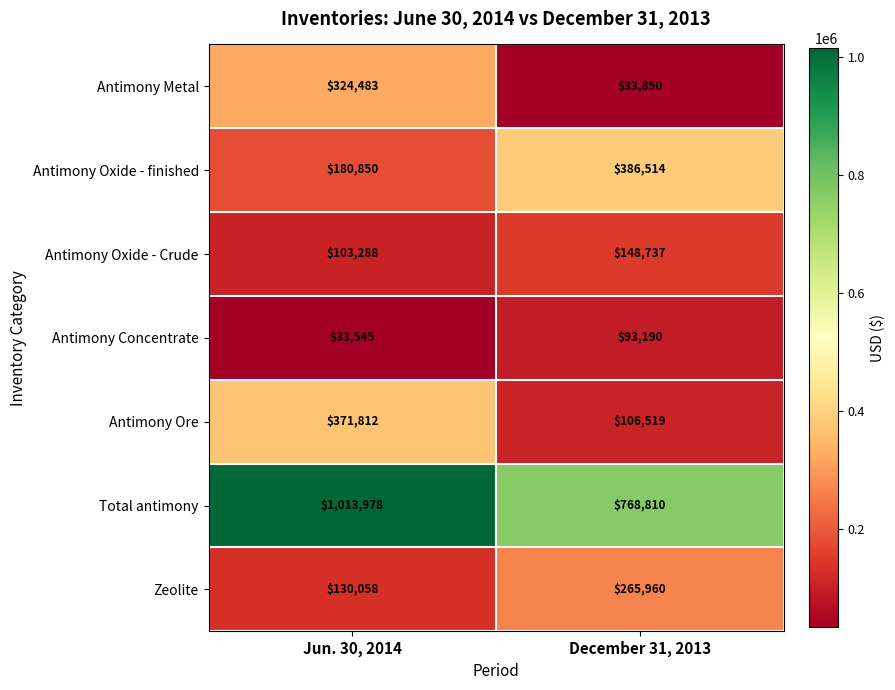

What is the maximum value shown in the chart?

1013978